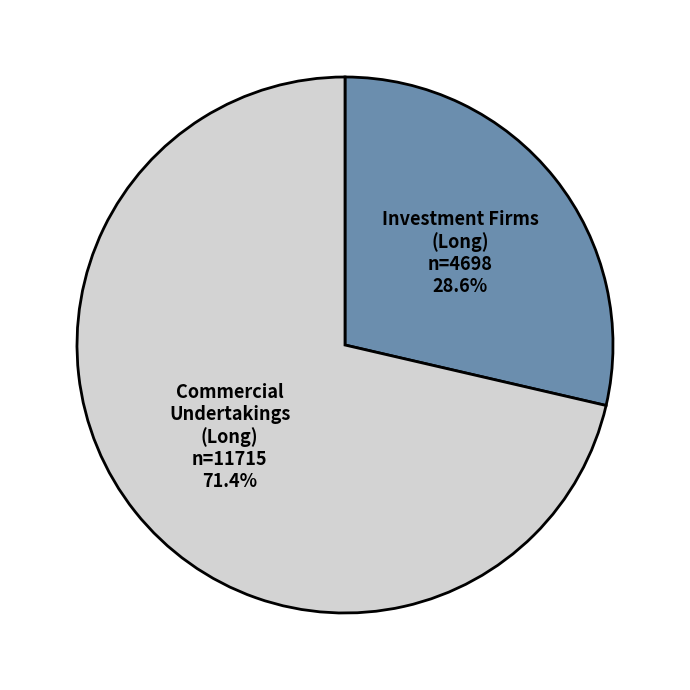

Count the number of slices in the pie.

2